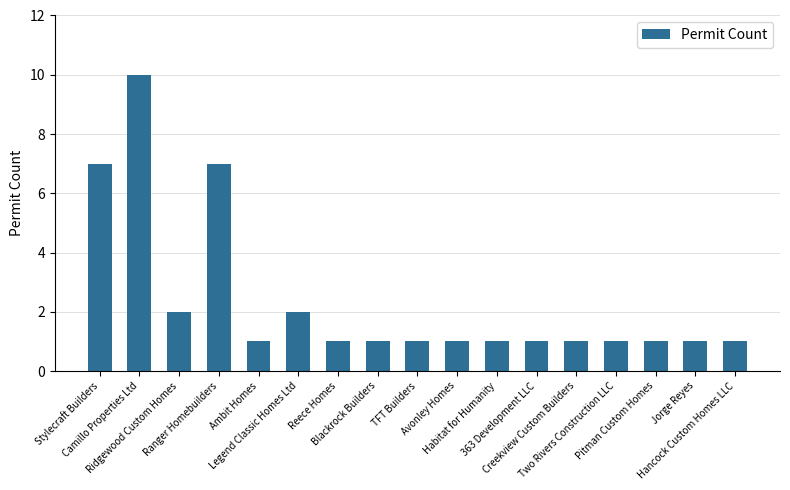

What is the change in value from Stylecraft Builders to Reece Homes?

-6